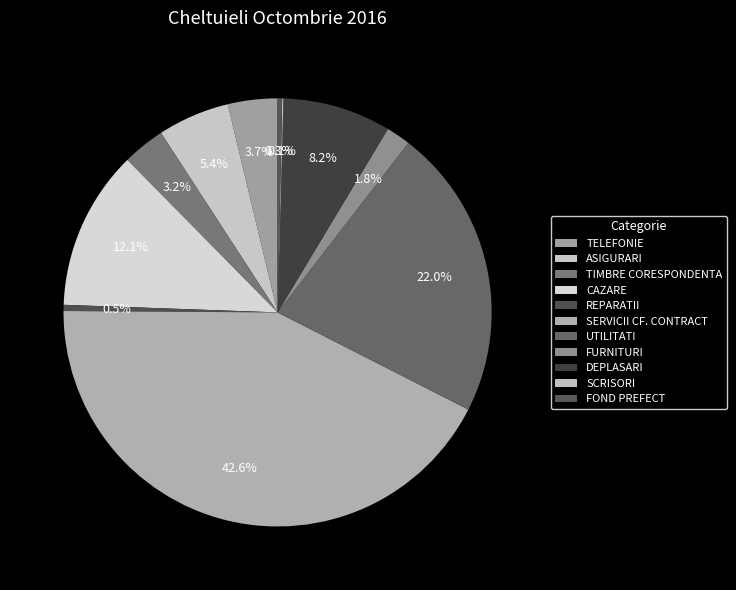

Does UTILITATI account for over 50% of the chart?

No